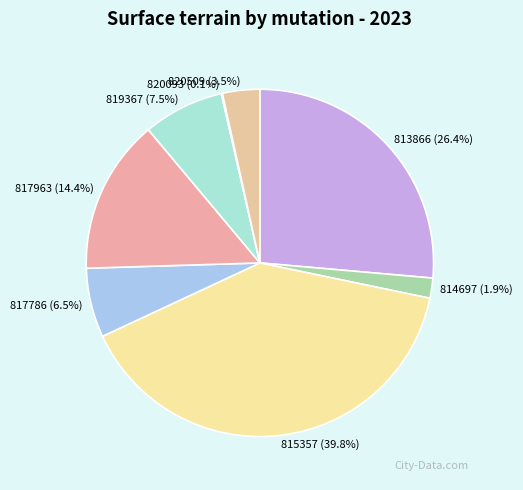

What percentage is NOT represented by 813866?

73.6%